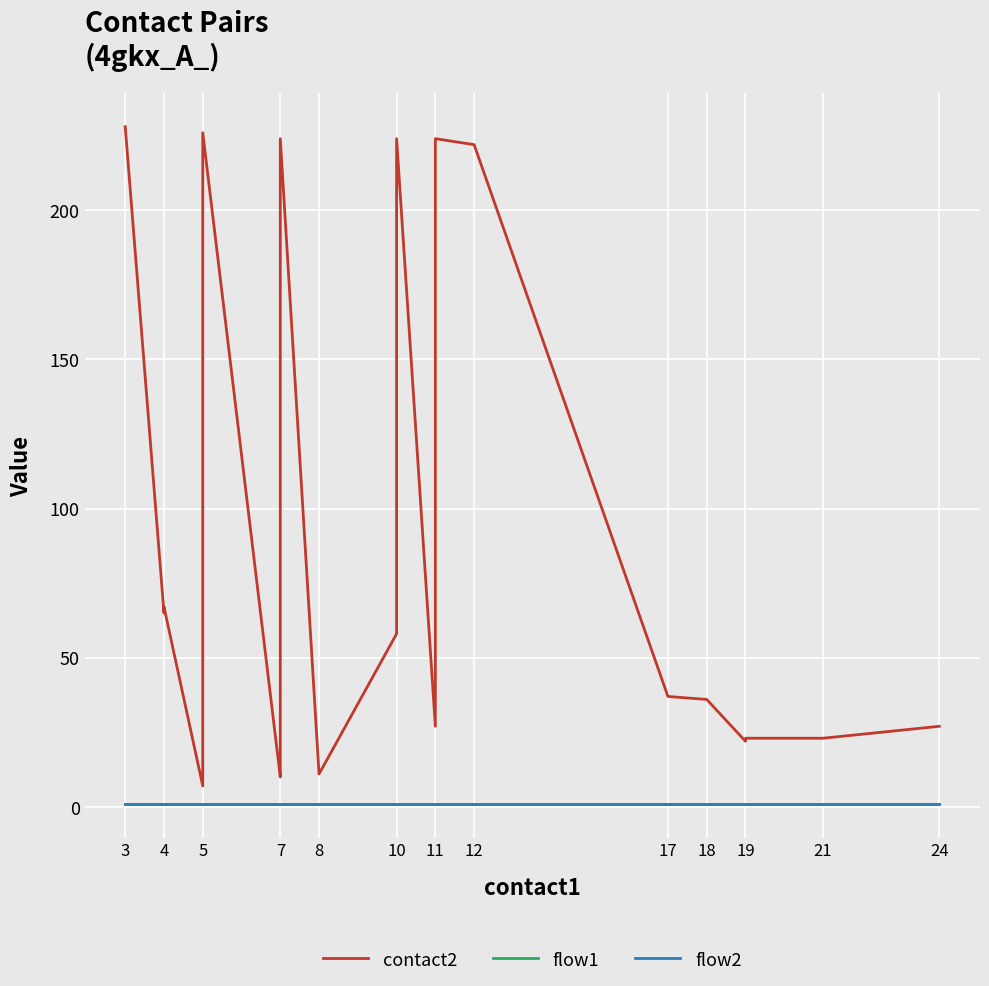

What is the average value of the contact2 series?

89